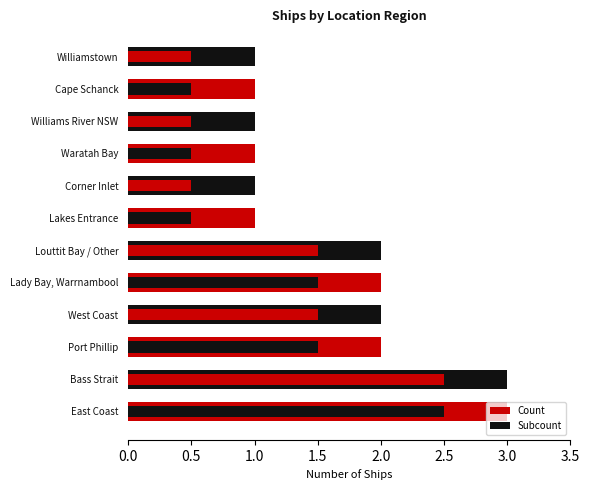

The Count series shows 5.3 at East Coast. True or false?

False